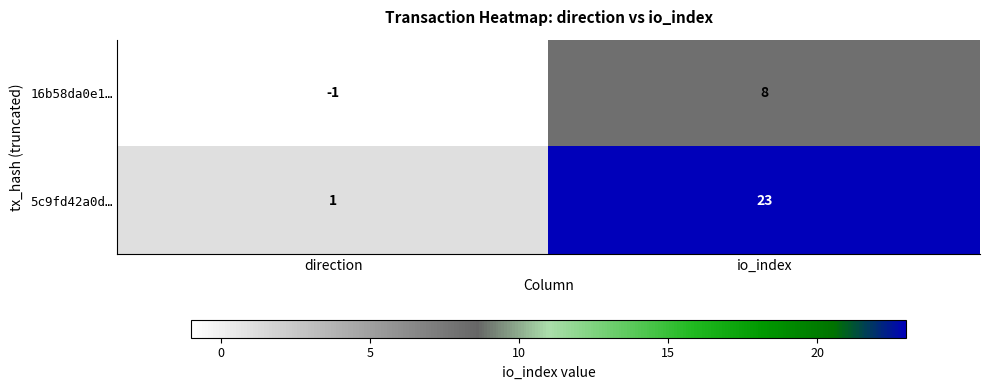

Is it true that 5c9fd42a0d… equals 11 at io_index?

False